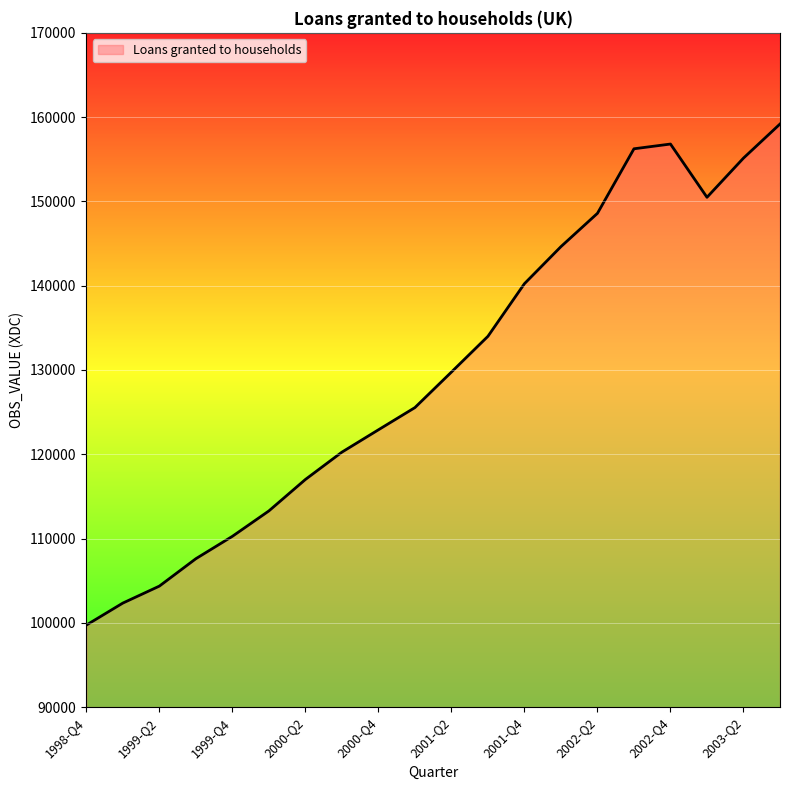

True or false: the data has more than 1 interior local peaks.

False